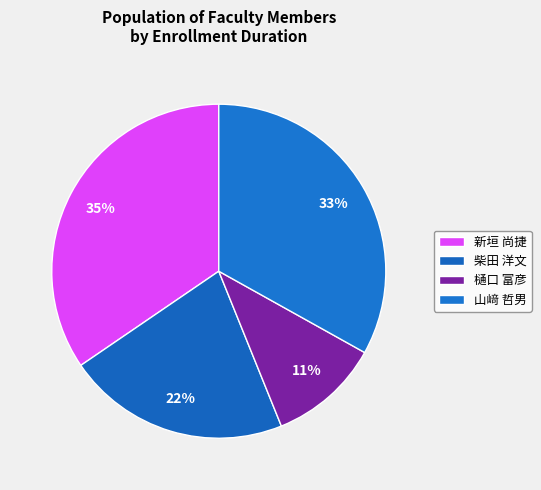

The 柴田 洋文 slice represents 22% of the pie. True or false?

True